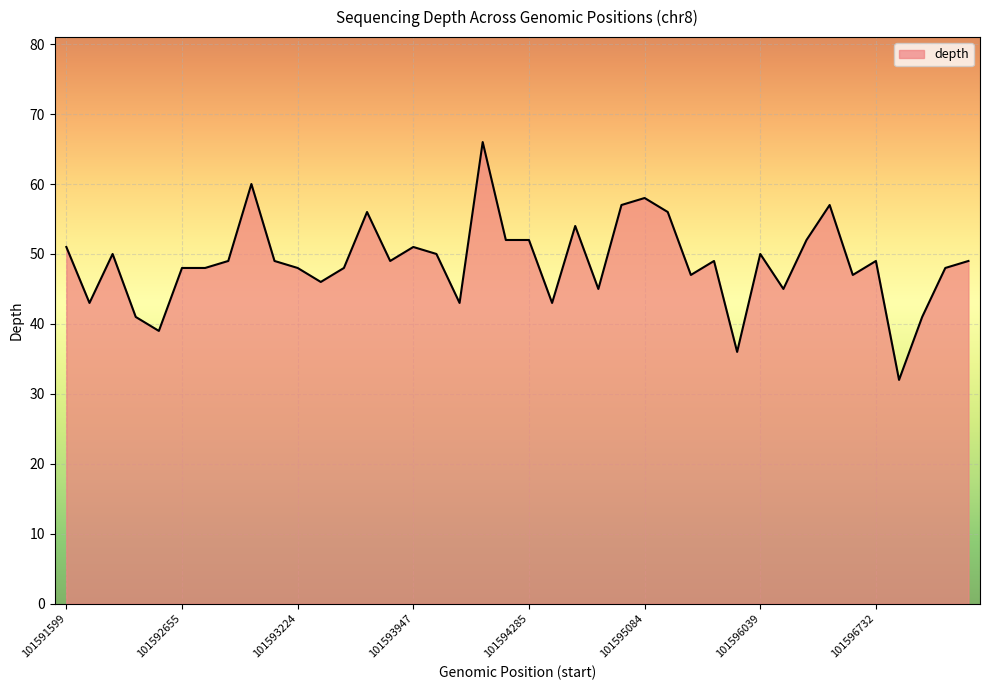

Reading left to right, what are all the values shown in this chart?

51	43	50	41	39	48	48	49	60	49	48	46	48	56	49	51	50	43	66	52	52	43	54	45	57	58	56	47	49	36	50	45	52	57	47	49	32	41	48	49